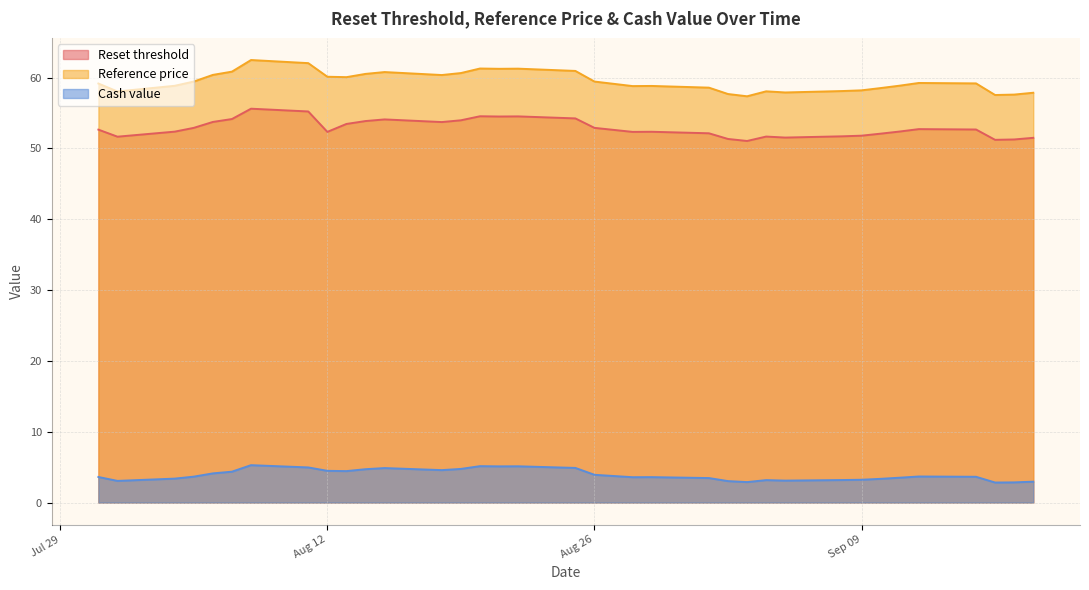

At which category is the sum across all series the highest?

2025-08-08